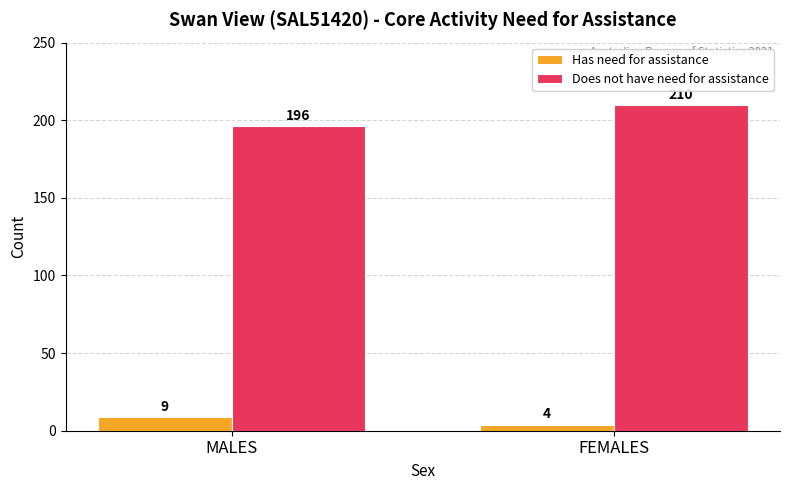

How many Does not have need for assistance values are between 196 and 210?

2